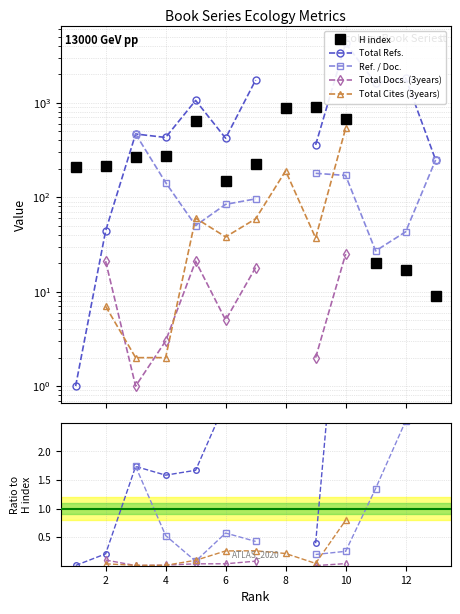

Does the chart have visible grid lines?

Yes